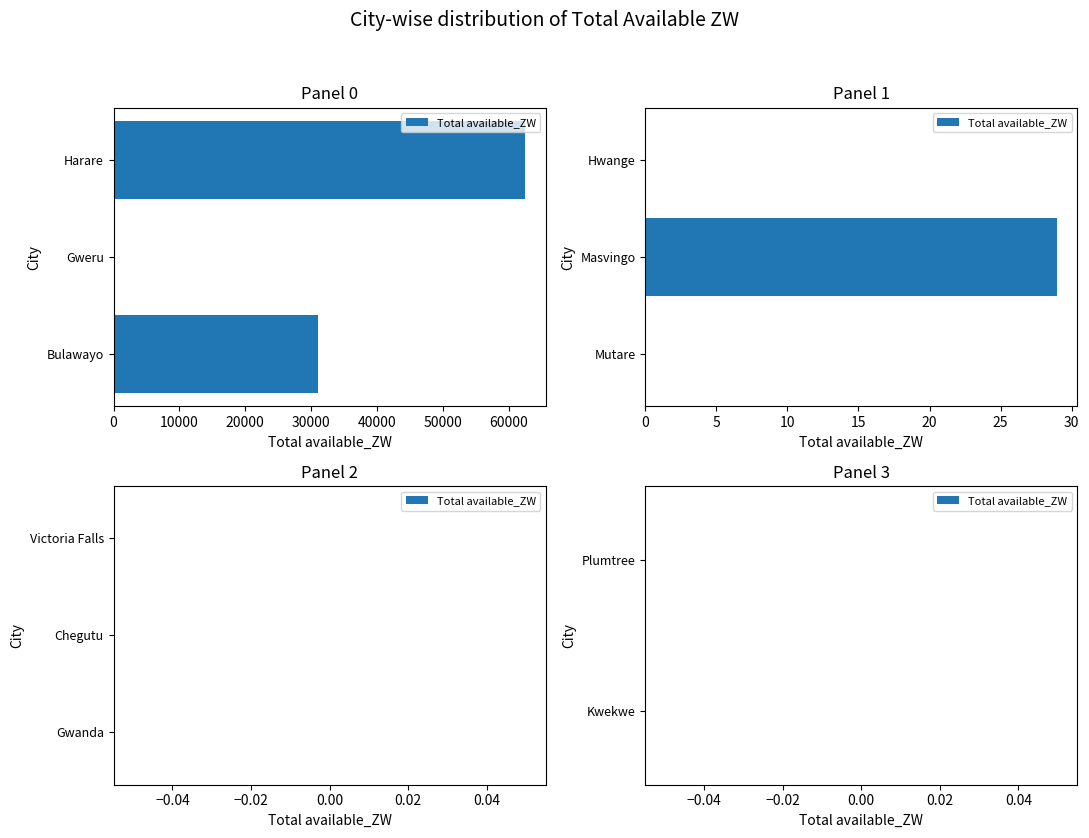

What is the label of the 5th bar from the right?

Gwanda